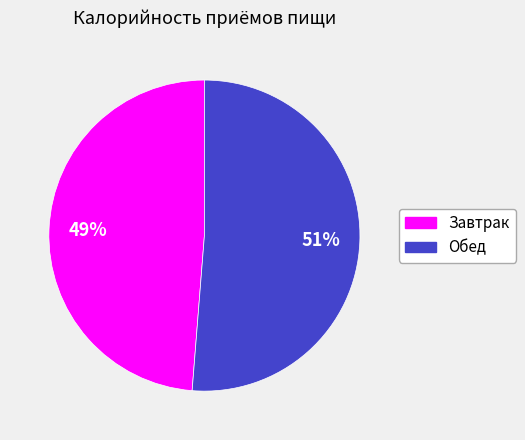

Is there any slice that represents more than half of the pie?

Yes